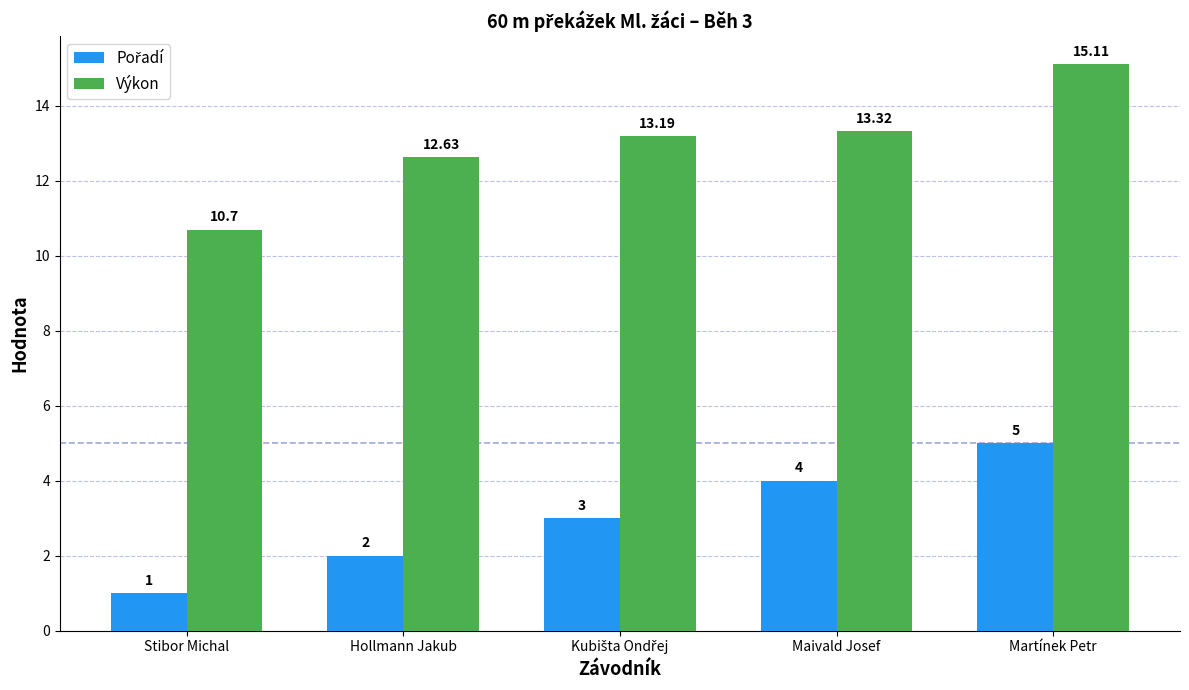

Which series has the largest range (max minus min)?

Výkon